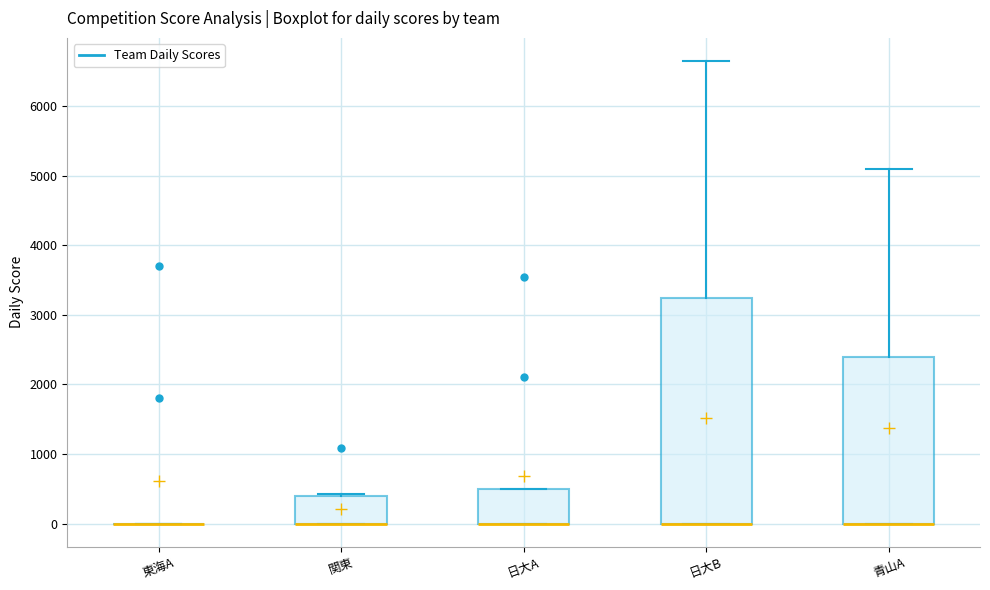

Reading left to right, read every box against the y-axis: the position of its median line, the range the box covers, and the ends of its whiskers. The values are not printed on the chart, so give them approximately, as read against the axis.

東海A: box collapsed to a line at 0, whiskers 0 to 0
関東: median 0 (drawn on the box's lower edge), box 0 to 400, whiskers 0 to 400
日大A: median 0 (drawn on the box's lower edge), box 0 to 500, whiskers 0 to 500
日大B: median 0 (drawn on the box's lower edge), box 0 to 3300, whiskers 0 to 6700
青山A: median 0 (drawn on the box's lower edge), box 0 to 2400, whiskers 0 to 5100